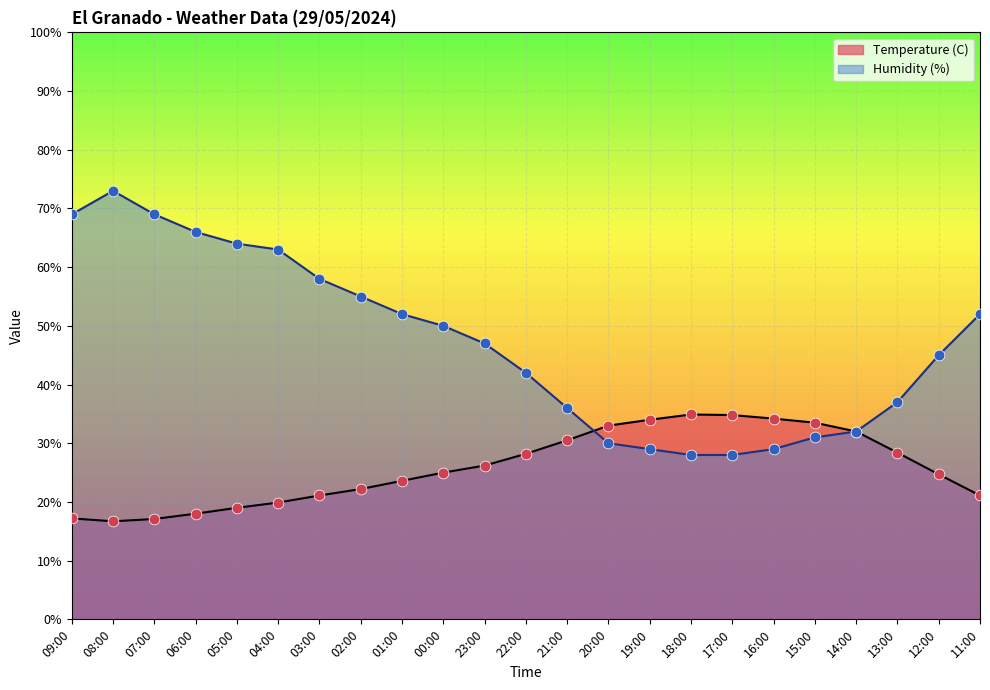

At how many categories does at least one series exceed 72?

1